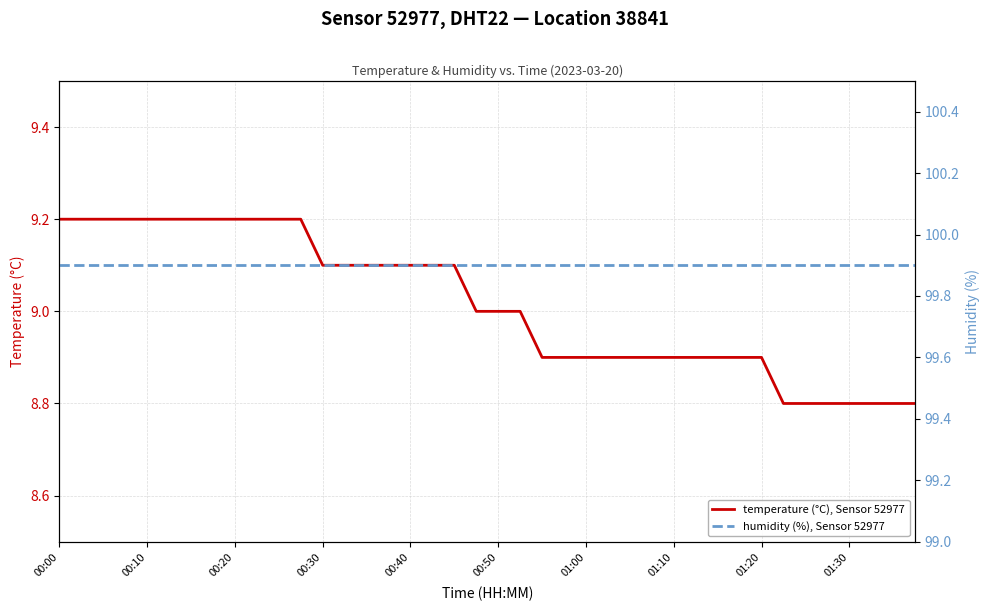

How many values in the temperature (°C), Sensor 52977 series are below 9?

18